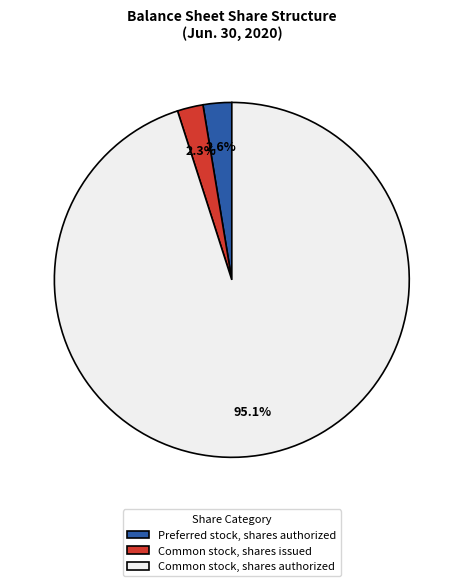

Approximately how many times larger is the value at Preferred stock, shares authorized compared to Common stock, shares issued?

1.1